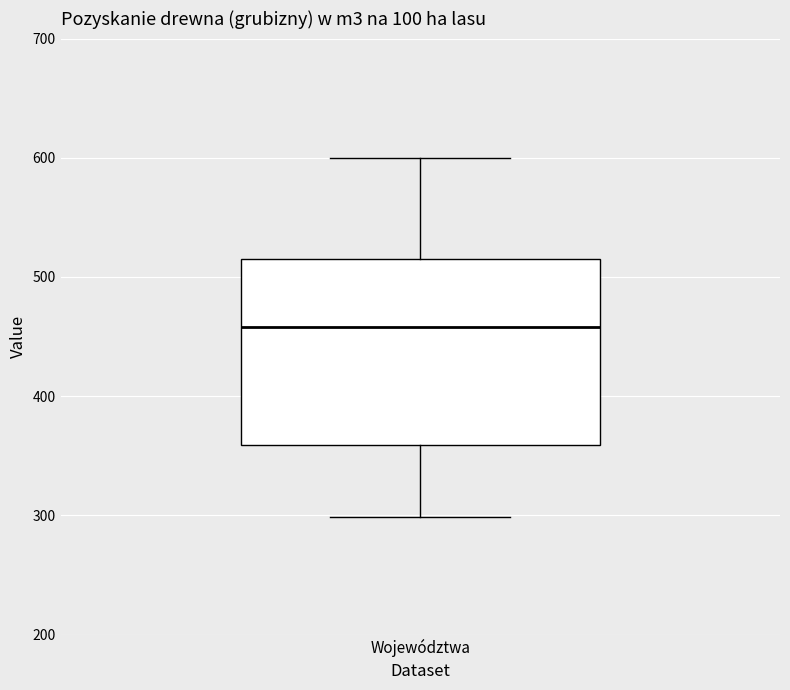

Read this box plot against the y-axis: the position of the median line, the range covered by the box, and the ends of both whiskers. The values are not printed on the chart, so give them approximately, as read against the axis.

median 460, box 360 to 520, whiskers 300 to 600